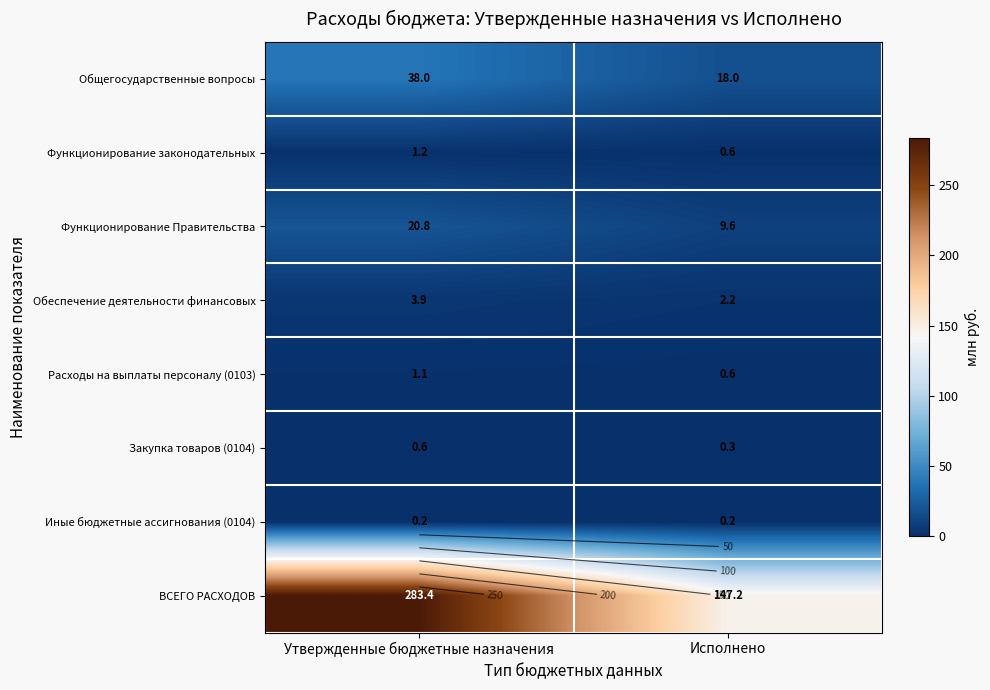

Between Утвержденные бюджетные назначения and Исполнено, which series saw the biggest shift?

ВСЕГО РАСХОДОВ